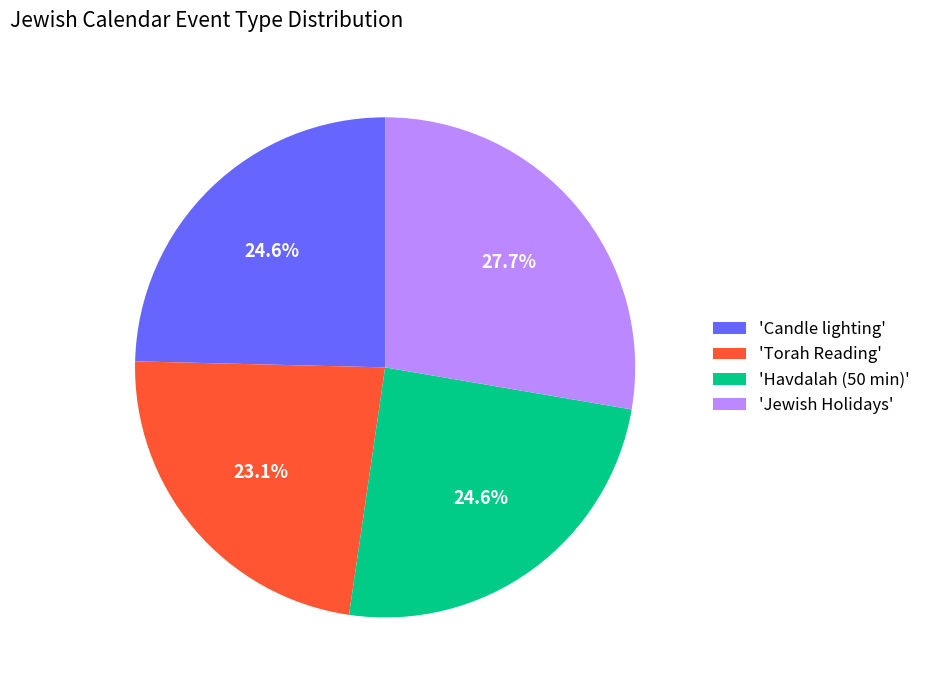

Approximately how many times larger is the value at 'Havdalah (50 min)' compared to 'Torah Reading'?

1.1